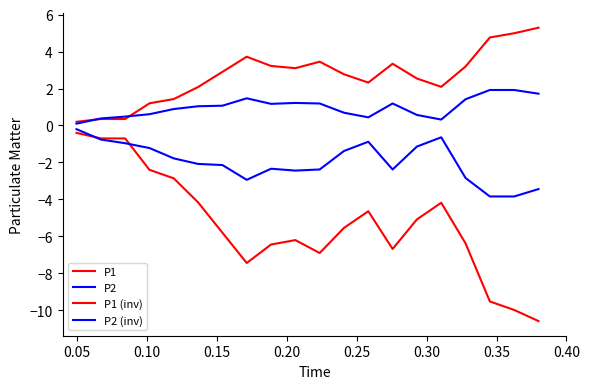

What is the value of the P1 (inv) point at the 10th from the left?

-6.2